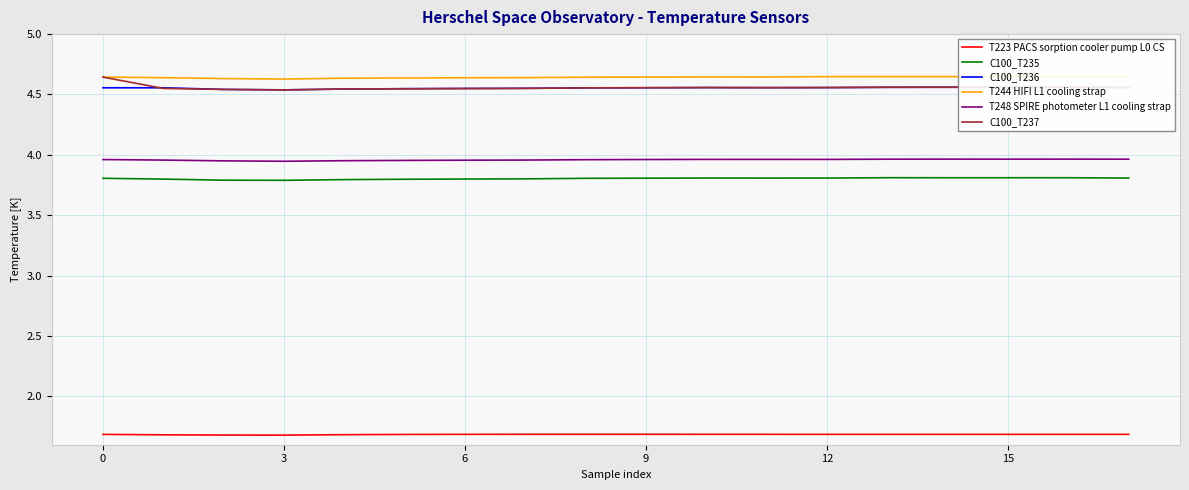

Which category has the highest value across all series?

16